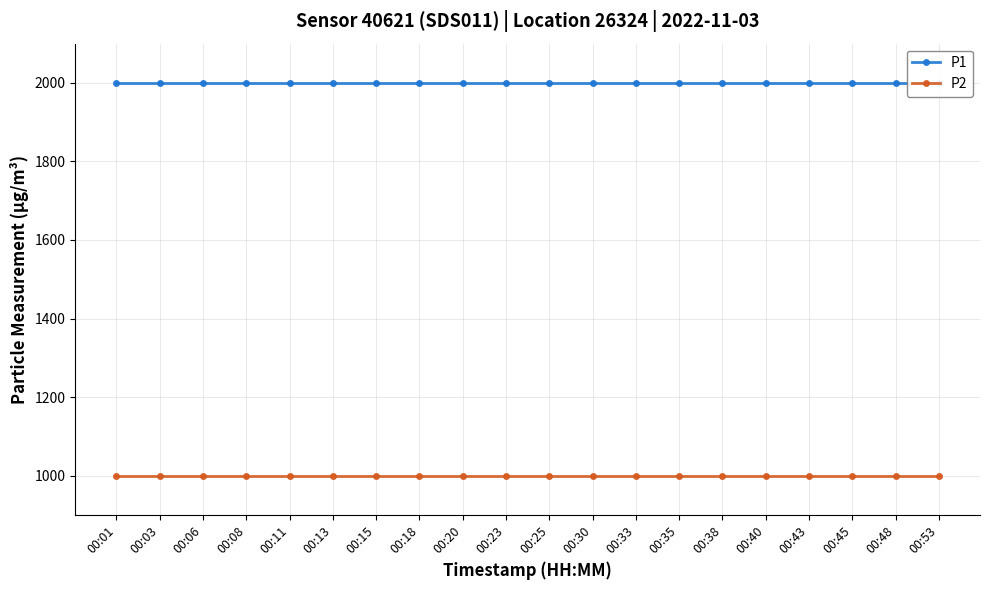

True or false: P1 and P2 cross at least once.

False